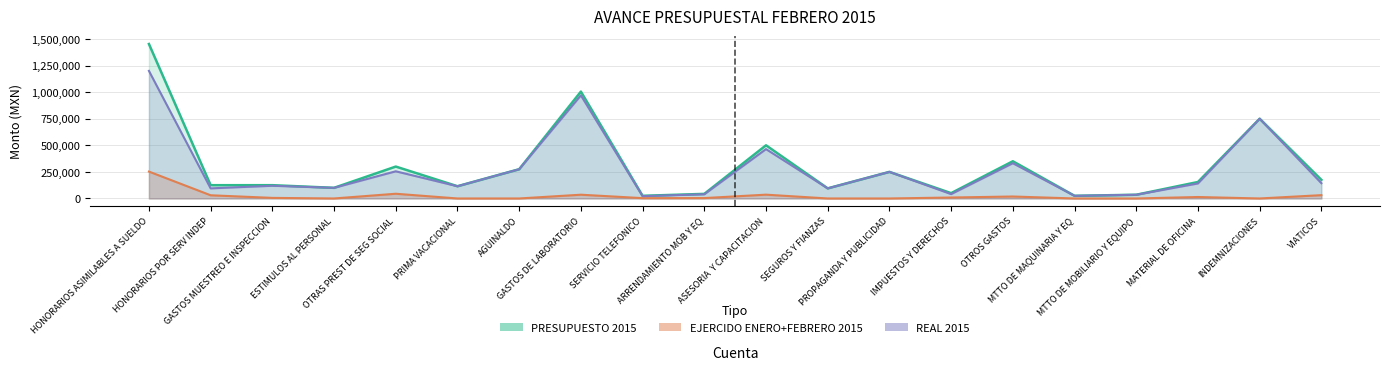

Where is the first local minimum for PRESUPUESTO 2015?

ESTIMULOS AL PERSONAL